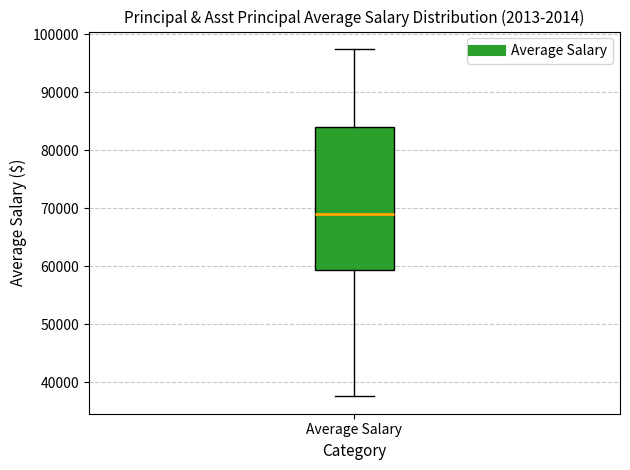

Transcribe this box plot: give where the median line is, the range the box spans, and where the two whiskers end, as read against the y-axis. The values are not printed on the chart, so give them approximately, as read against the axis.

median 69000, box 59000 to 84000, whiskers 38000 to 97000